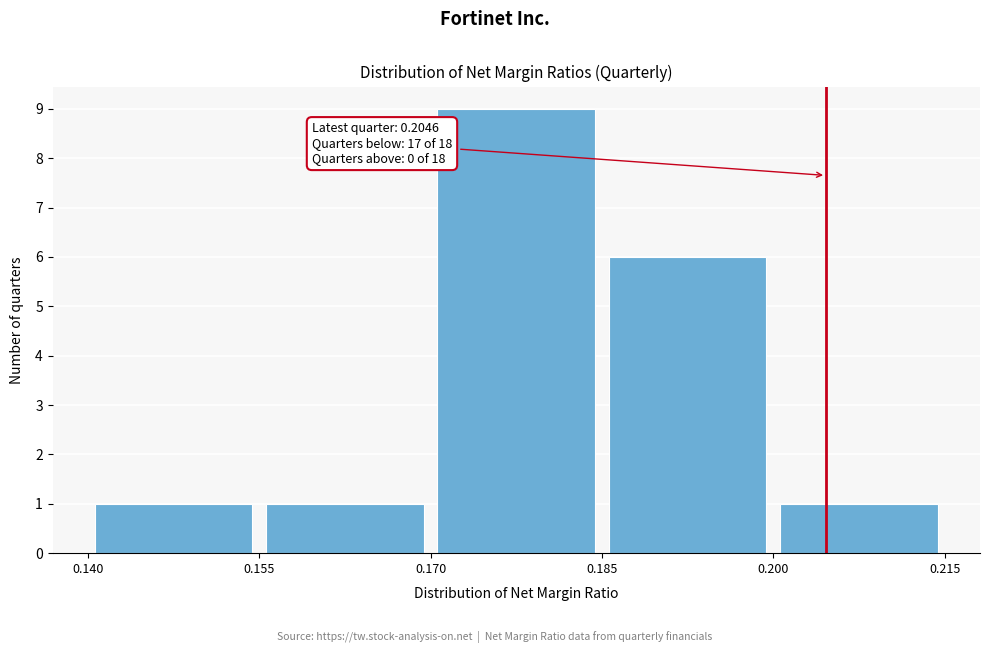

Which range on the x-axis has the tallest bar?

0.170 to 0.185